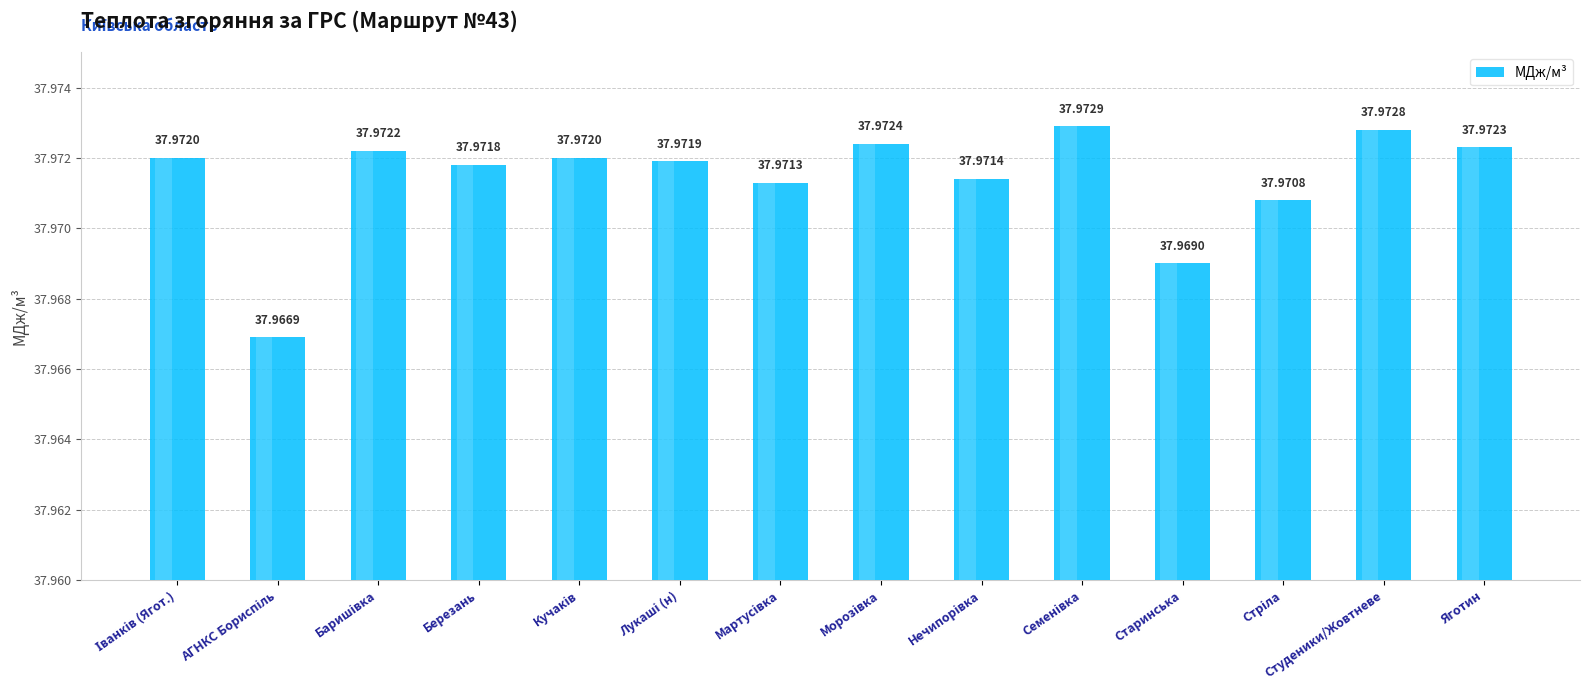

What is the average value?

38.0